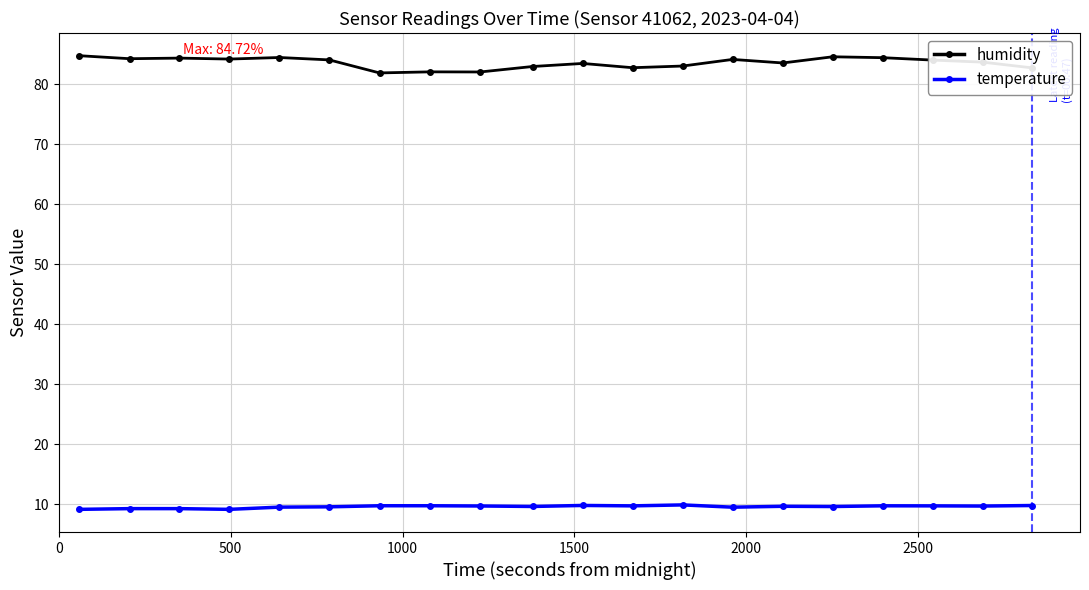

What is the difference between the maximum and minimum values in the temperature series?

0.7